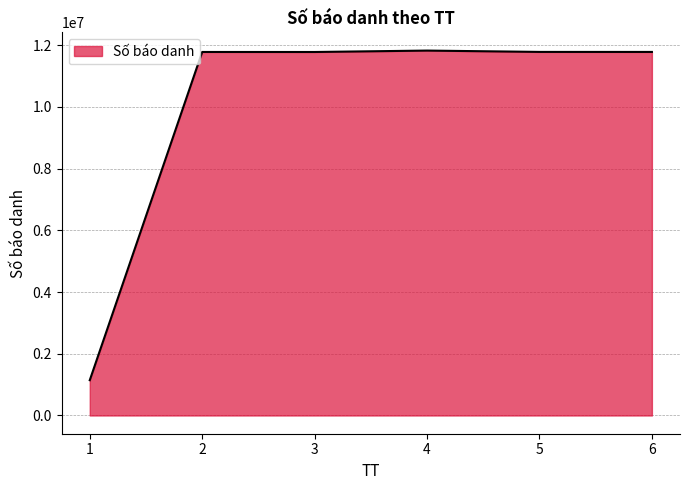

What is the greatest value displayed?

11821882